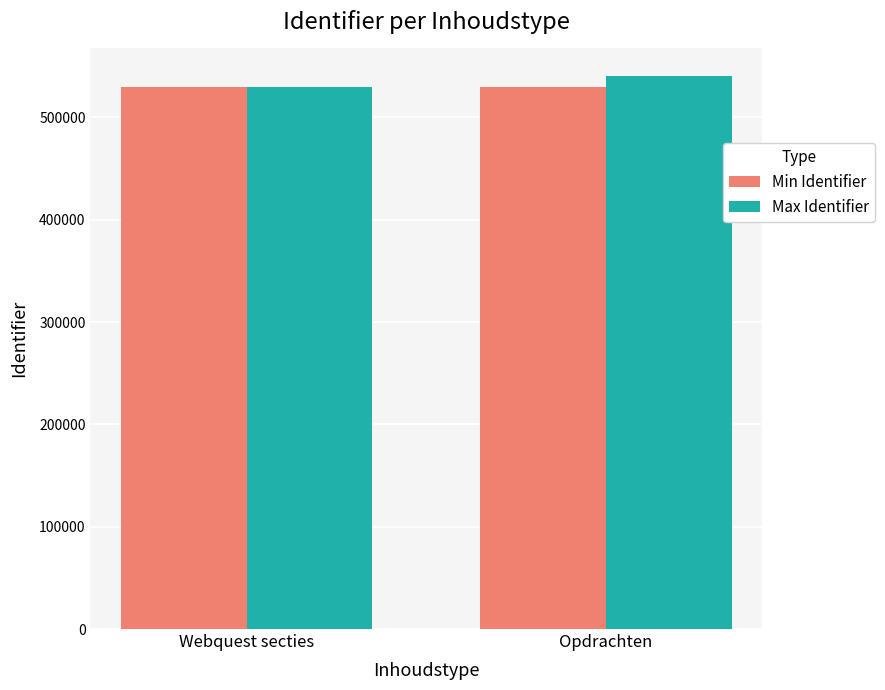

At how many categories does at least one series exceed 539399?

1